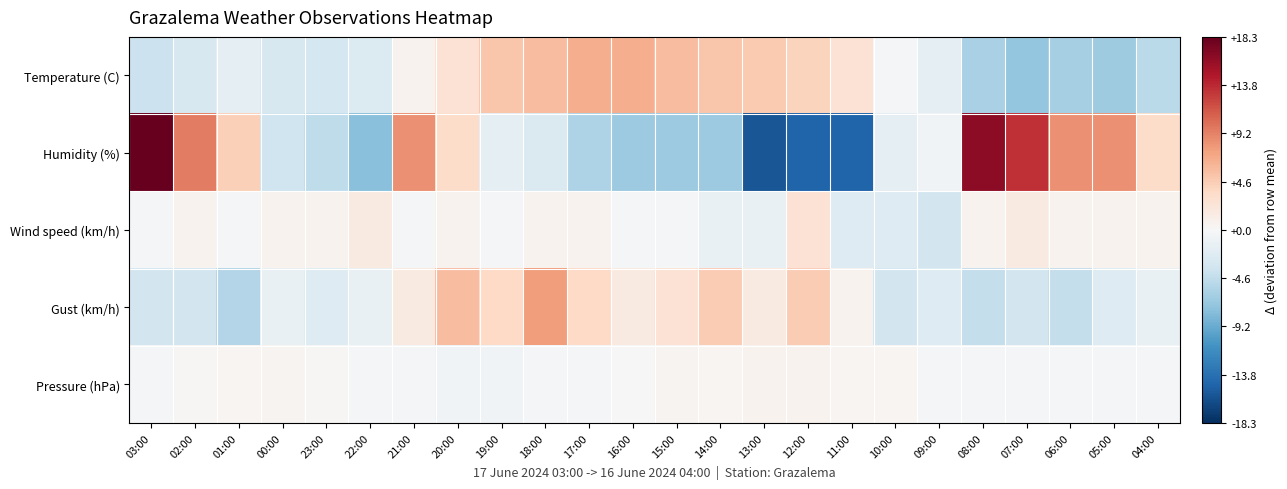

Which label corresponds to the largest value in the chart?

03:00